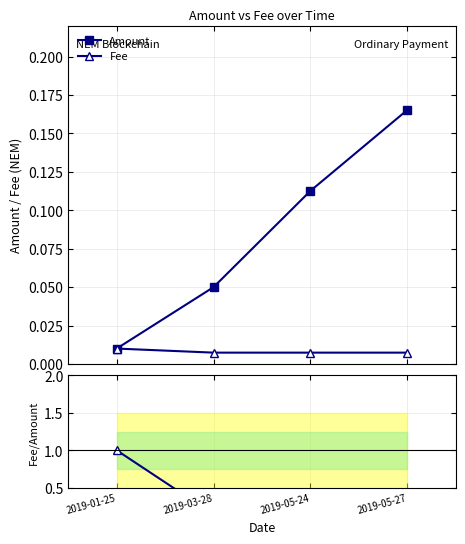

Count the Fee values in the range 0 to 1.

4